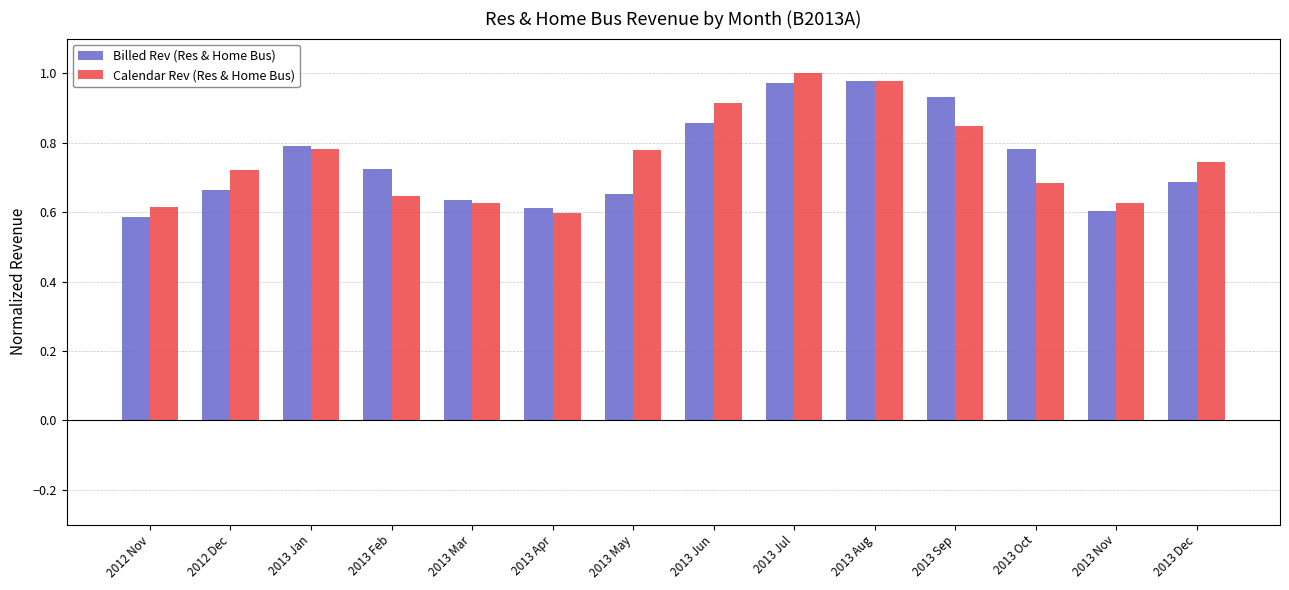

Which series changed the most between 2012 Dec and 2013 Jul?

Billed Rev (Res & Home Bus)